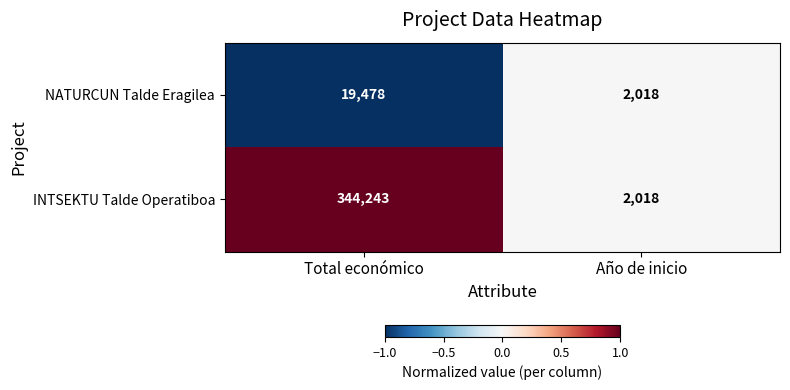

Reading left to right, list all the values displayed in this chart.

NATURCUN Talde Eragilea: 19478	2018
INTSEKTU Talde Operatiboa: 344243	2018